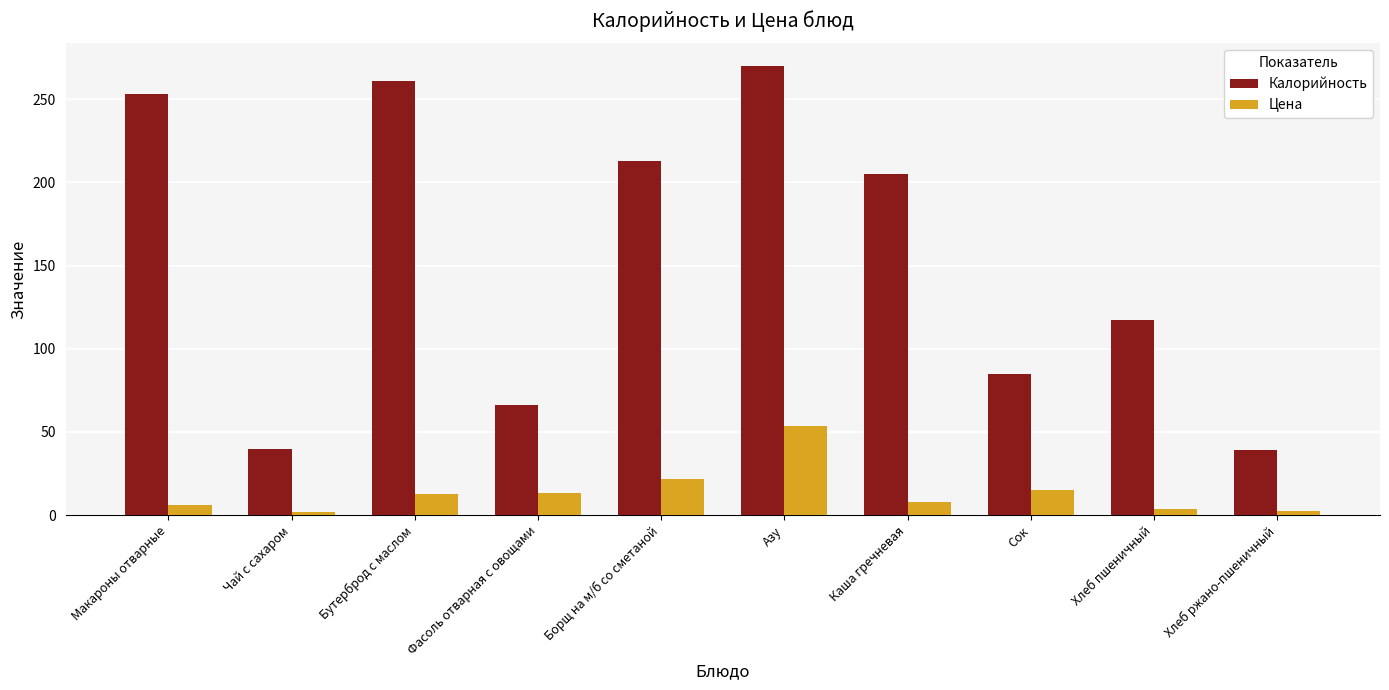

What is the value of the Калорийность bar at the 2nd from the left?

40.0